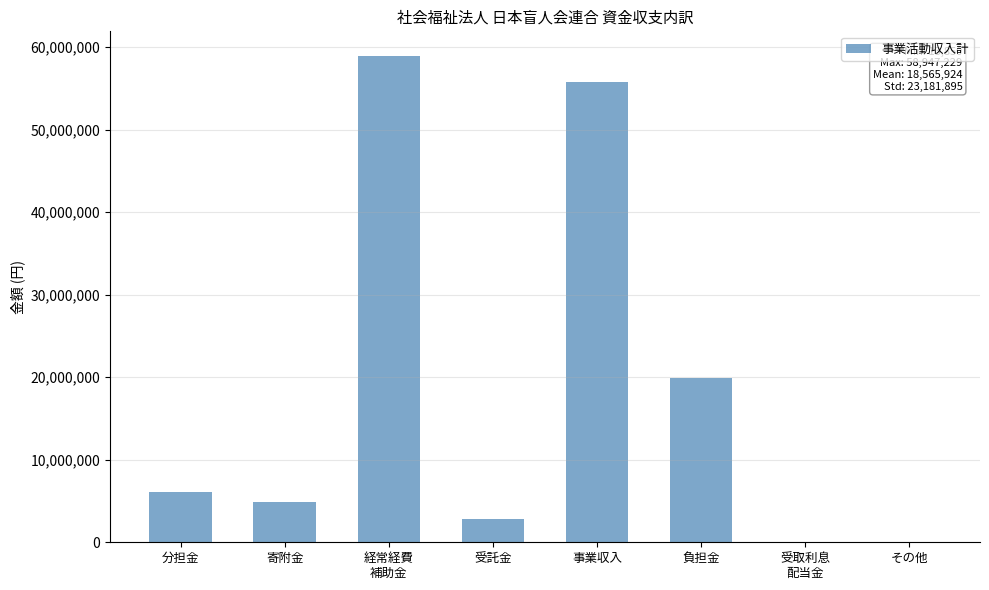

What is the greatest value displayed?

58947229